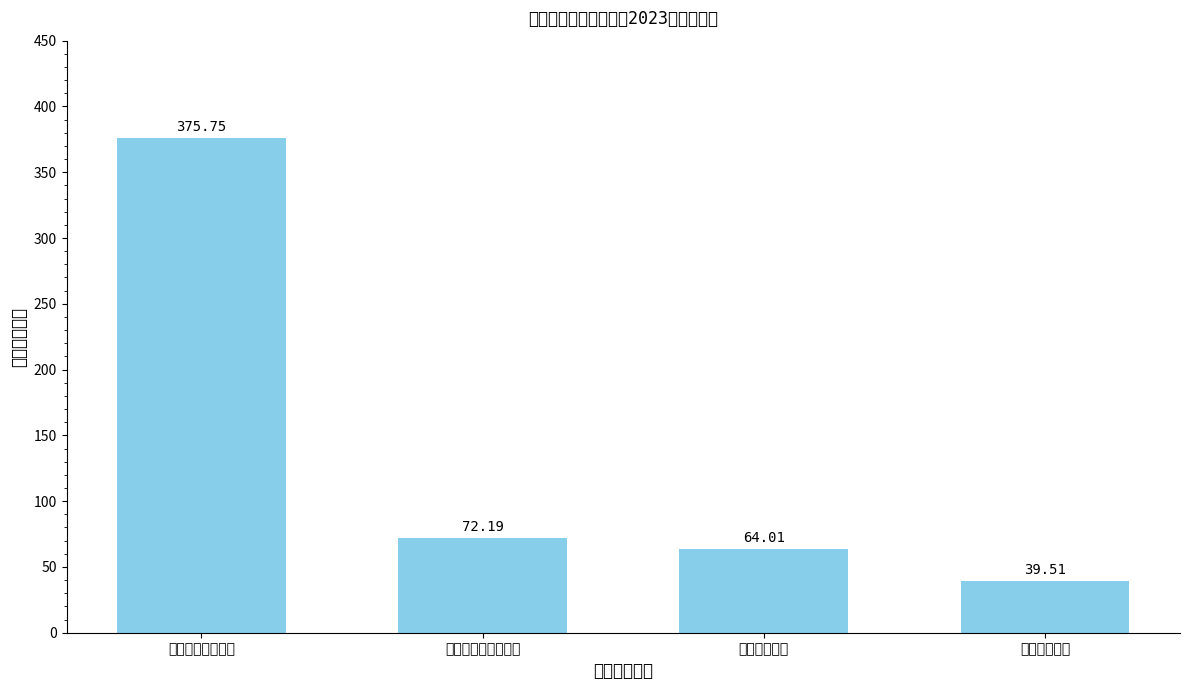

The chart shows a value of 19.1 at 住房保障支出. True or false?

False